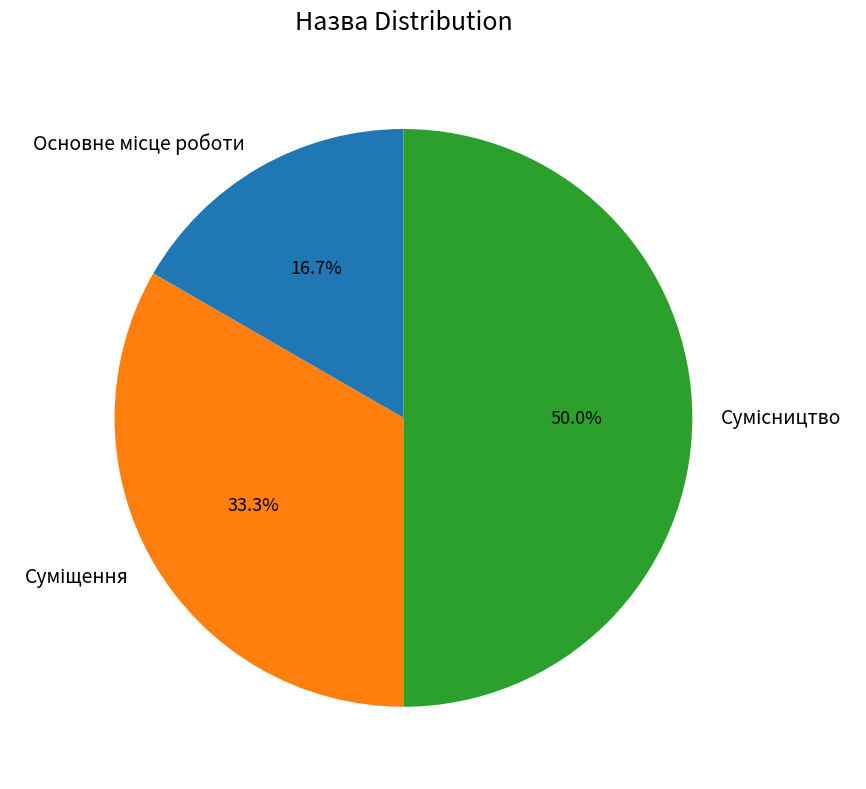

Count the number of slices in the pie.

3